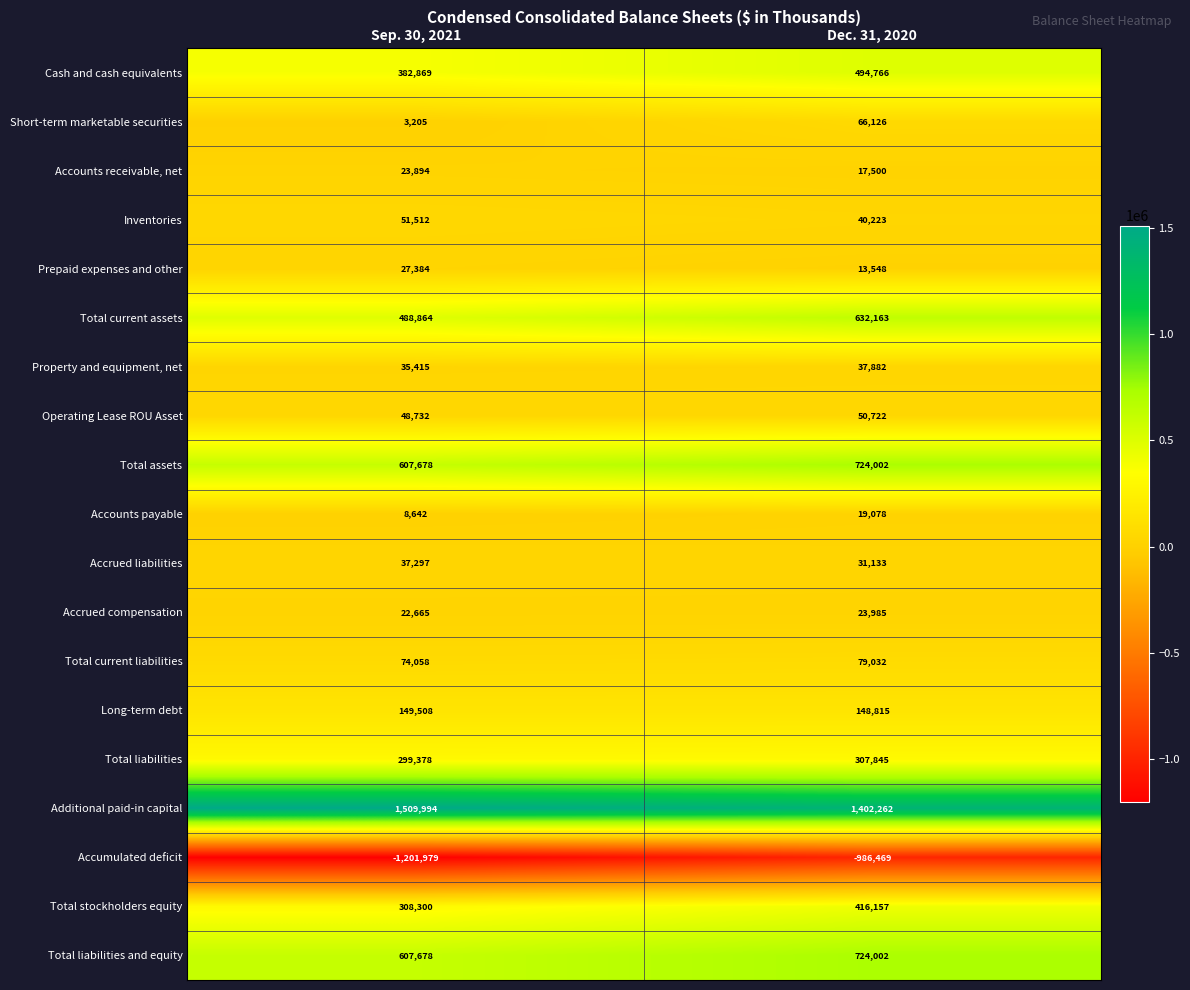

Rank the categories by Total stockholders equity value from lowest to highest.

Sep. 30, 2021, Dec. 31, 2020